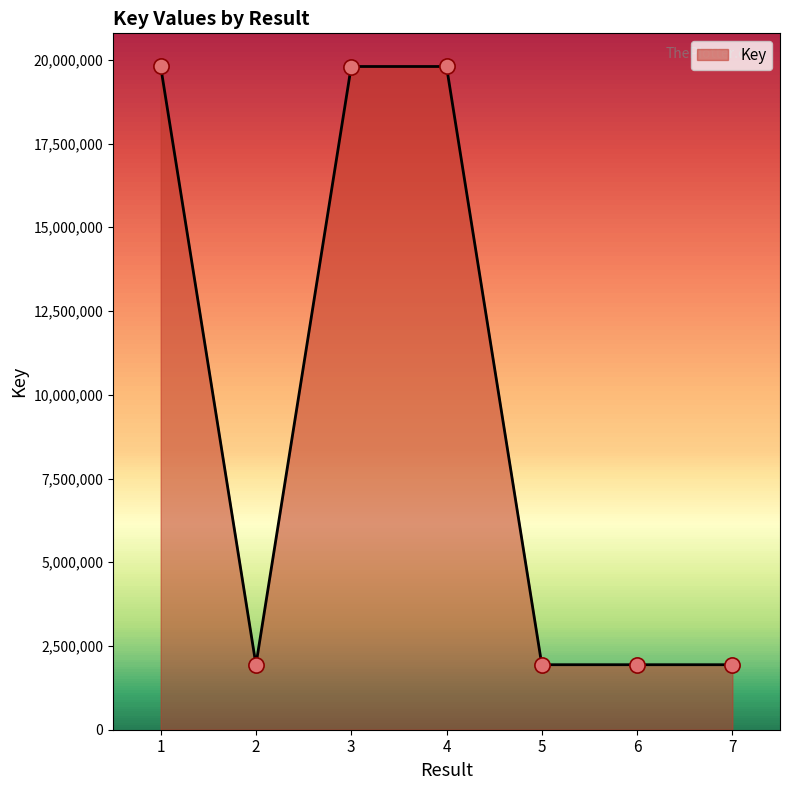

What is the change in value from 1 to 3?

-86